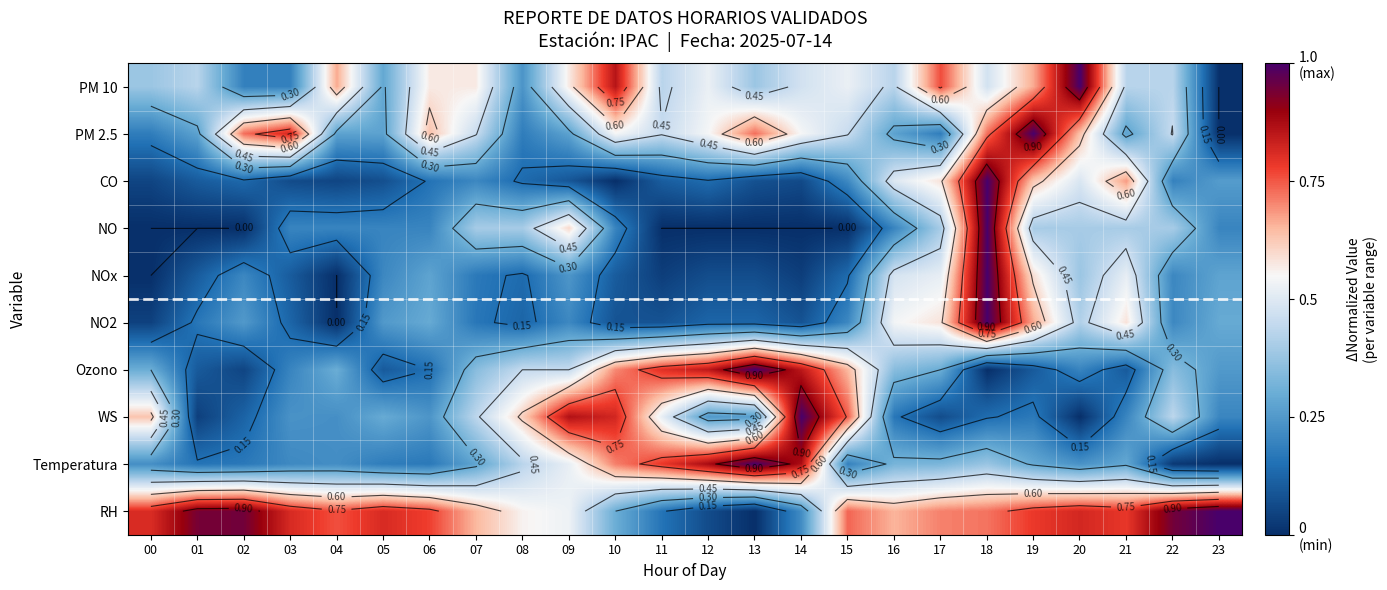

Between 17 and 08, which is larger?

17